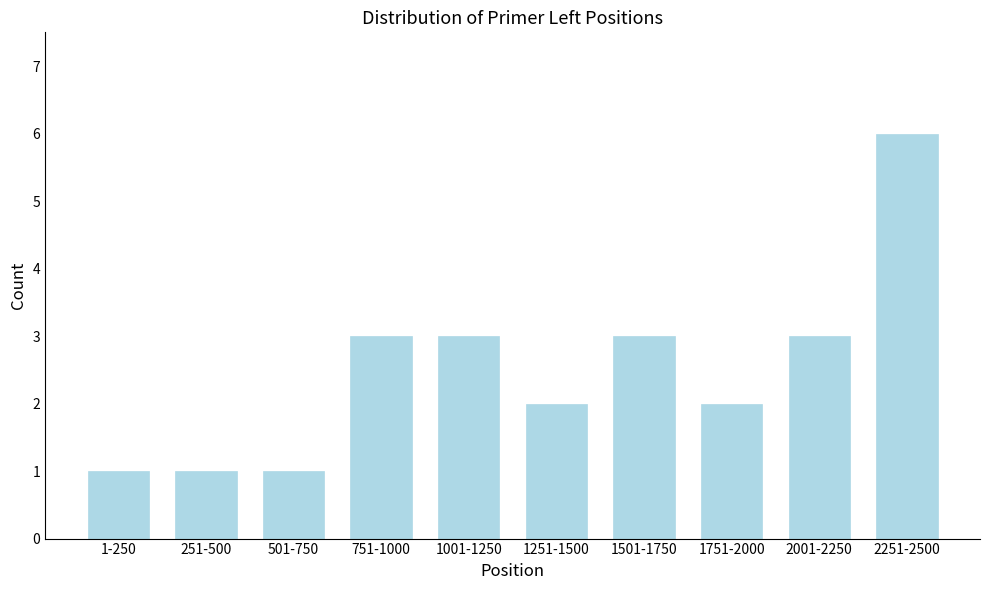

Reading left to right, list all the values displayed in this chart.

1	1	1	3	3	2	3	2	3	6